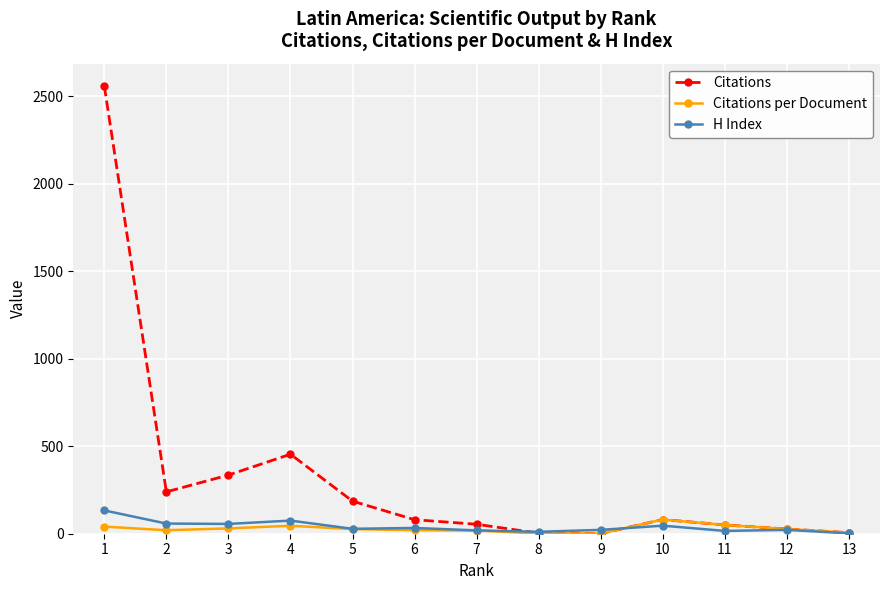

Which series has the largest total across all categories?

Citations